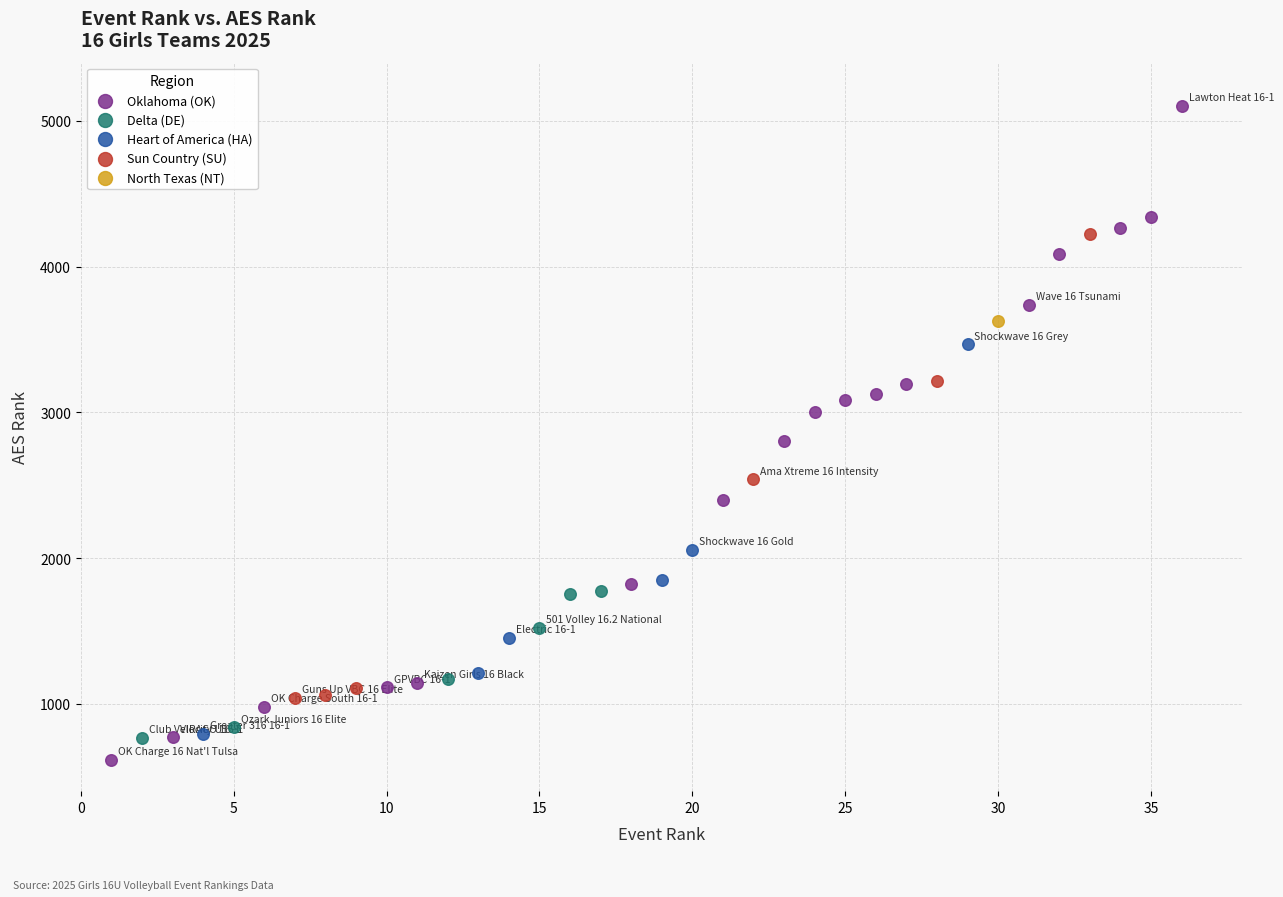

Which series reaches the maximum Y coordinate?

Oklahoma (OK)